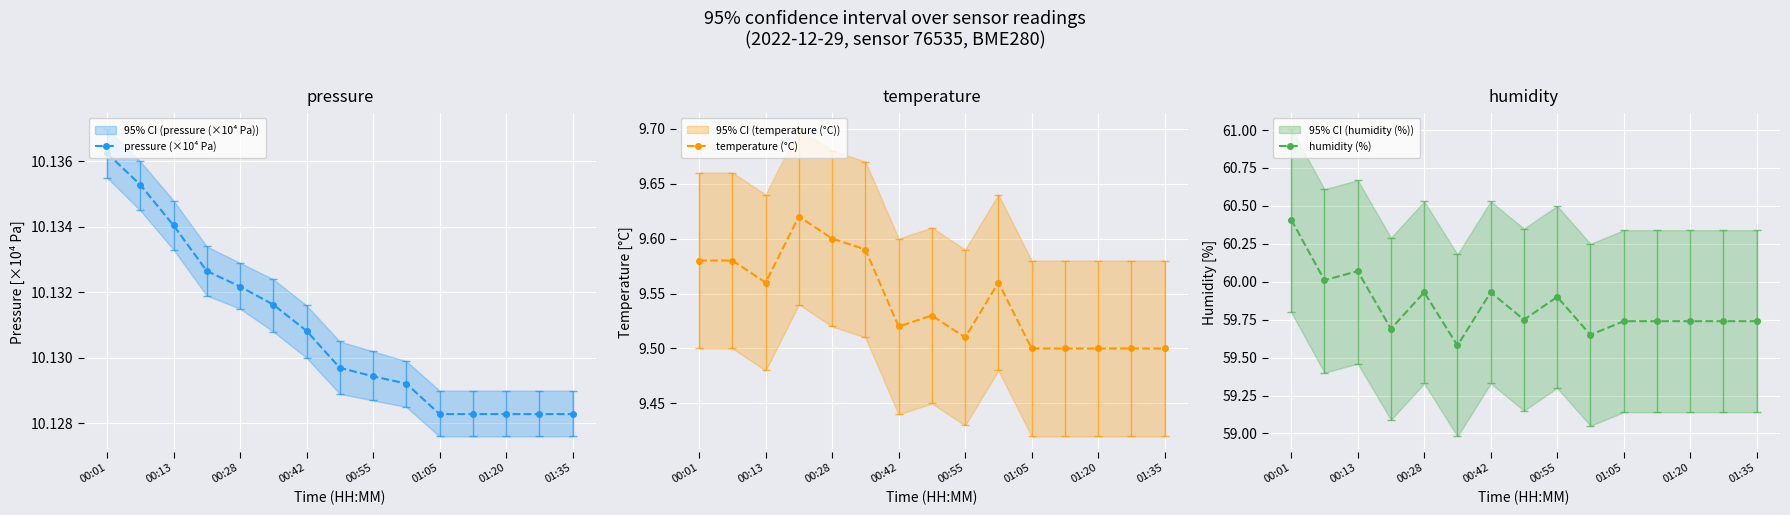

The value of pressure (×10⁴ Pa) at 01:20 is 16.0. True or false?

False